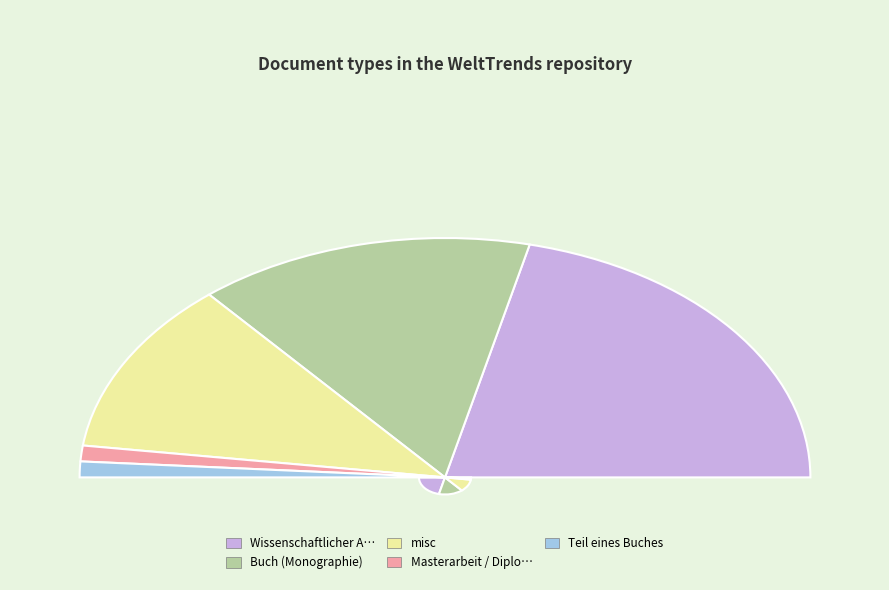

How many slices are in this pie chart?

5